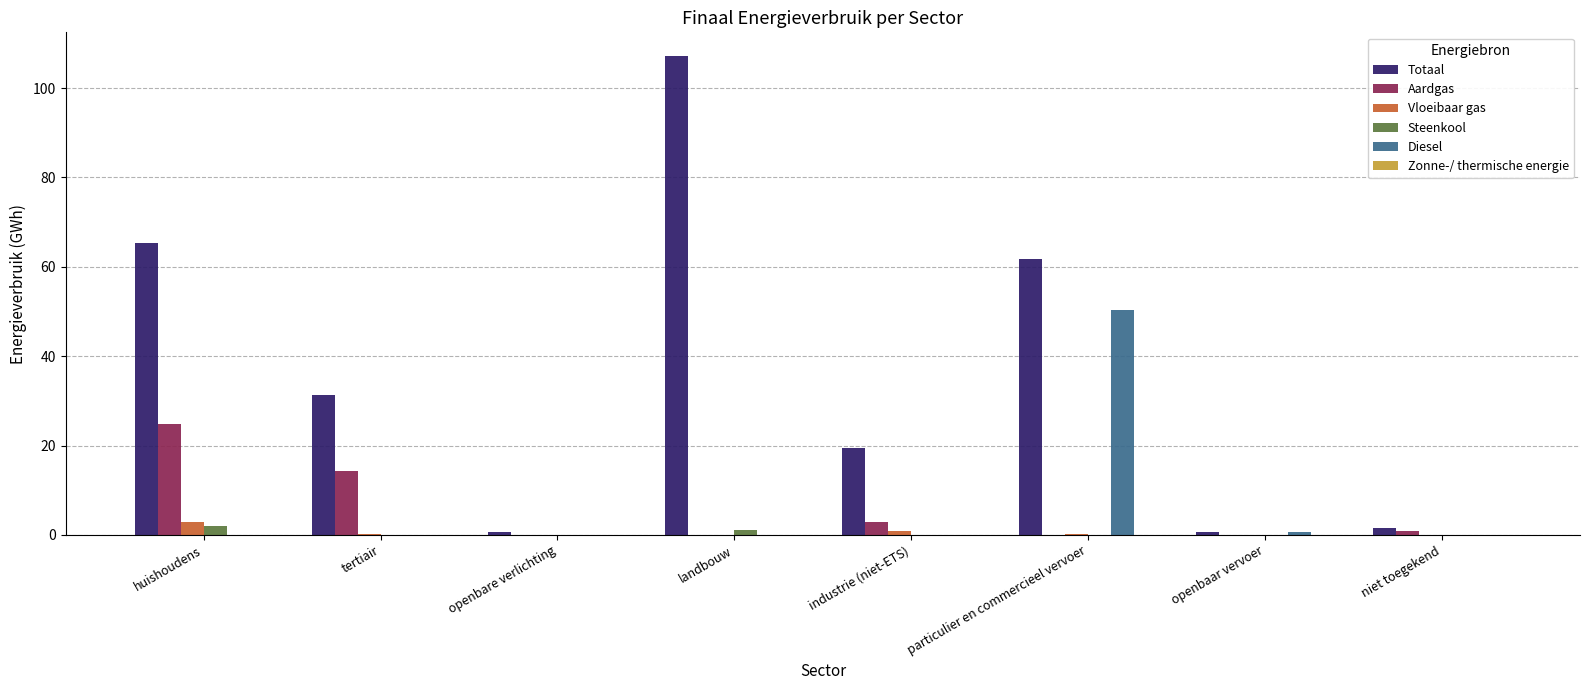

How many groups of bars are there?

8